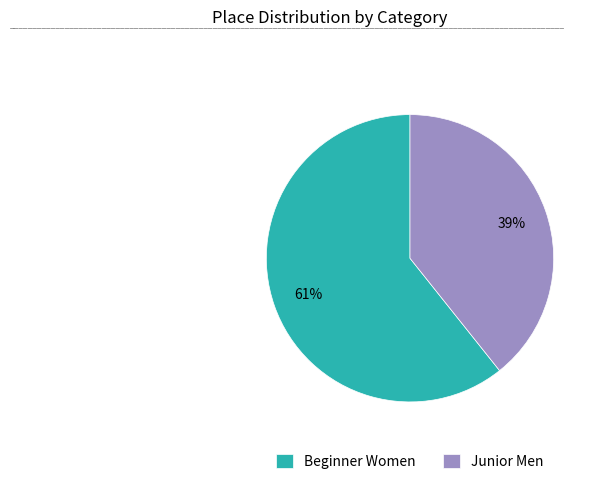

Which slice is the largest?

Beginner Women